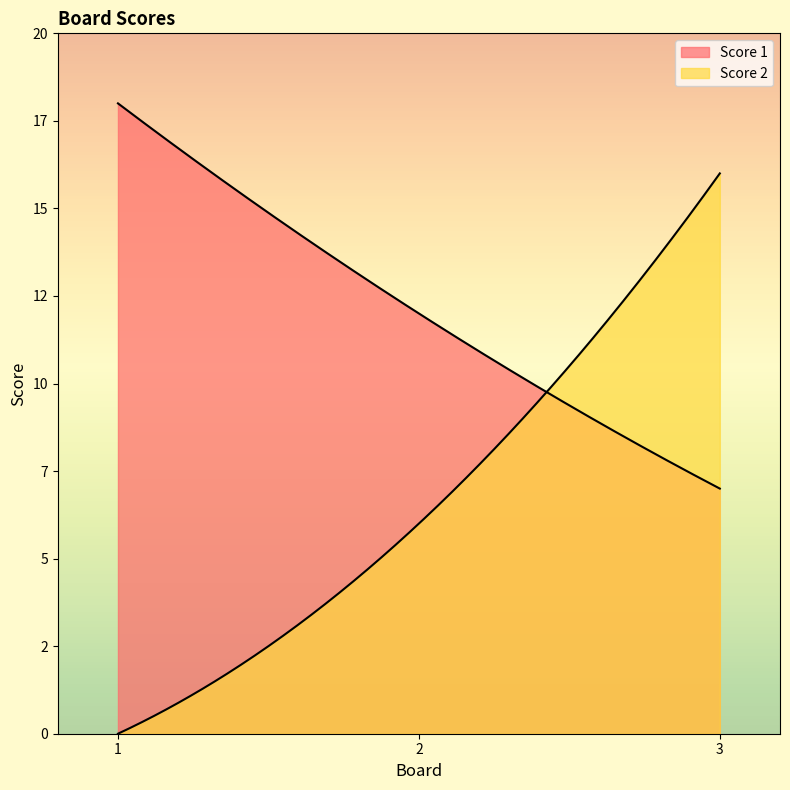

True or false: Score 1 has a value of 18 at 1.

True